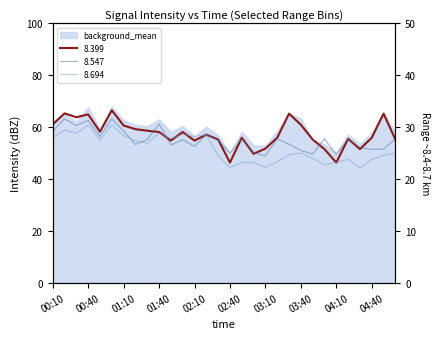

At which category does 8.399 reach its first local peak?

00:20